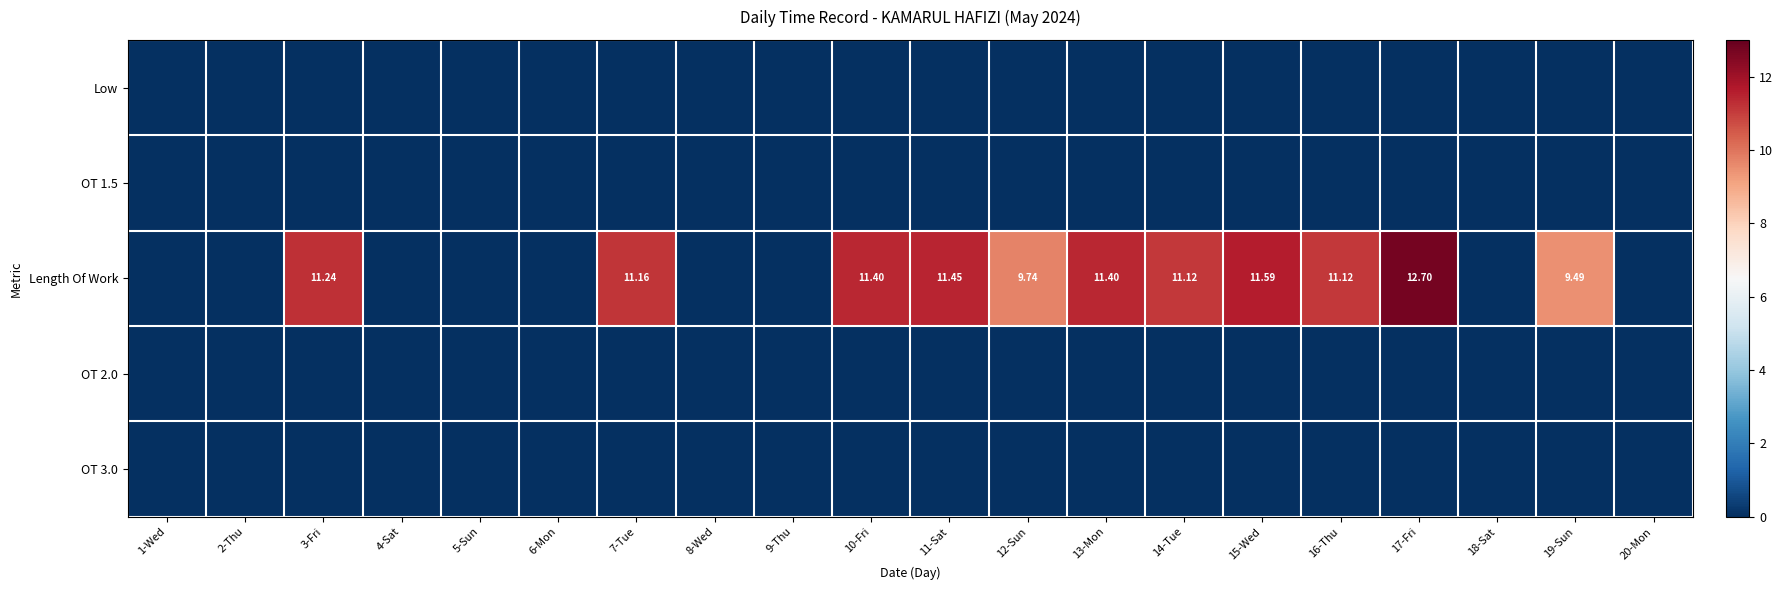

Which series has the largest total across all categories?

Length Of Work